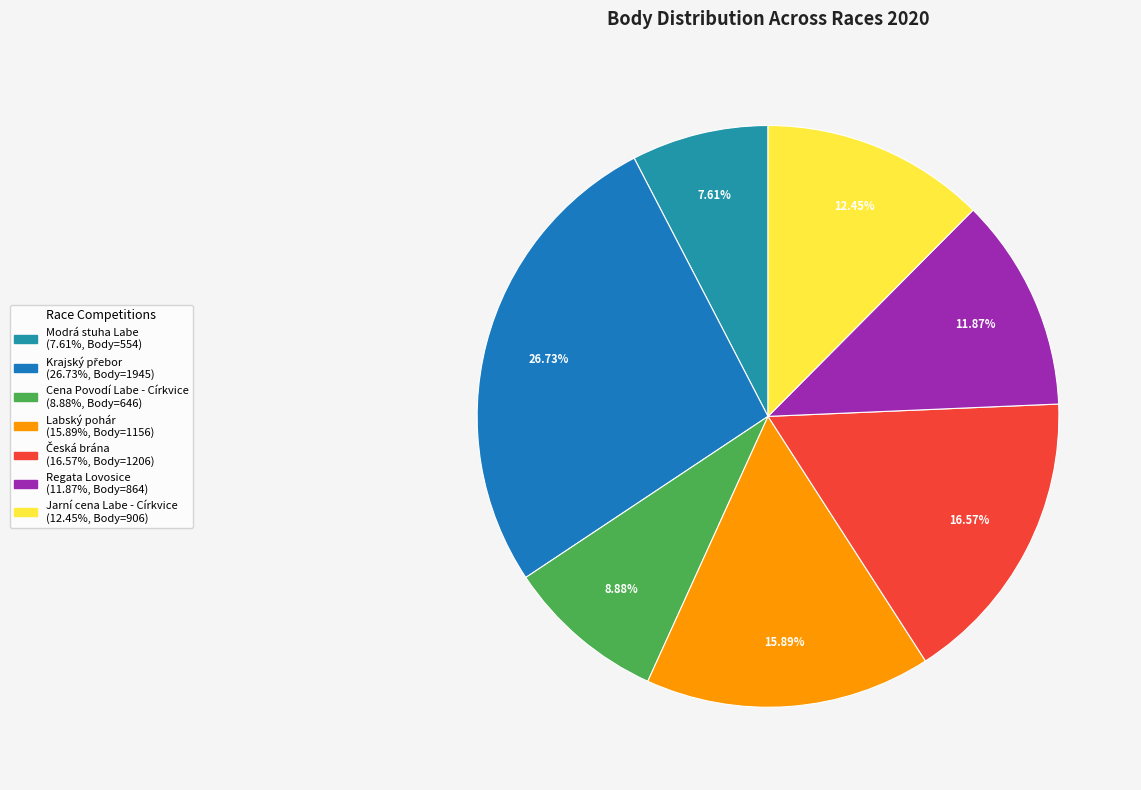

To the nearest percent, what portion does Jarní cena Labe - Církvice represent?

12%